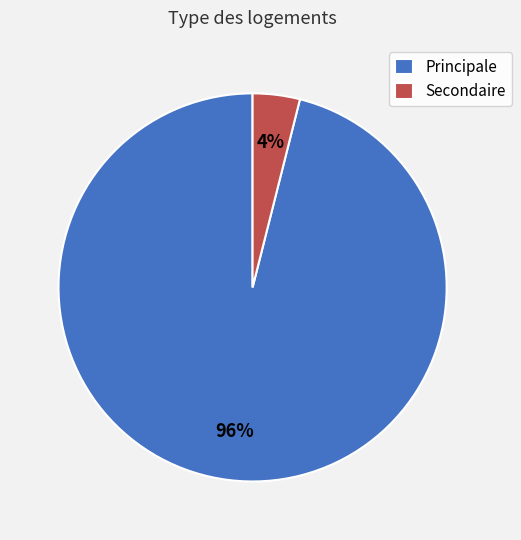

Is the sum of Principale and Secondaire greater than half?

Yes